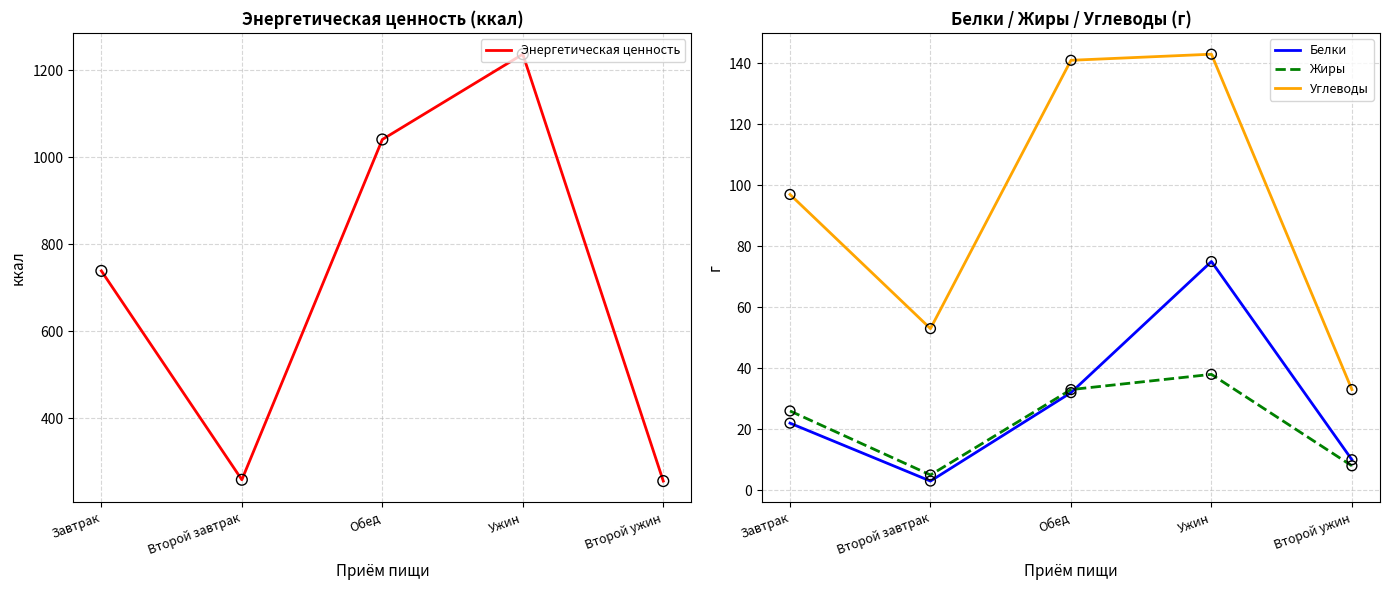

What are all the series names shown in the legend?

Энергетическая ценность, Белки, Жиры, Углеводы